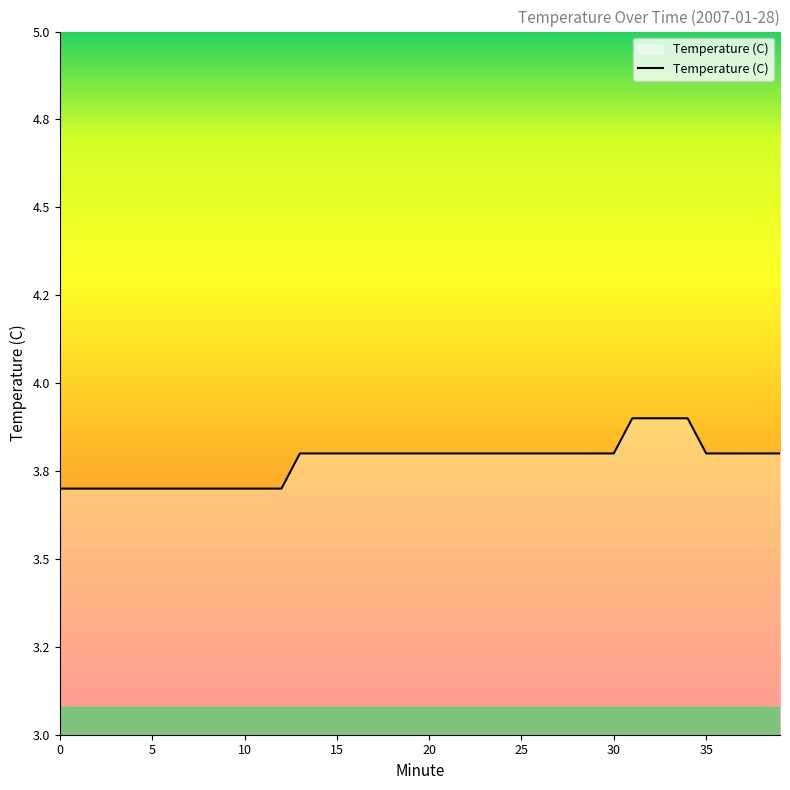

Does the chart have visible grid lines?

No